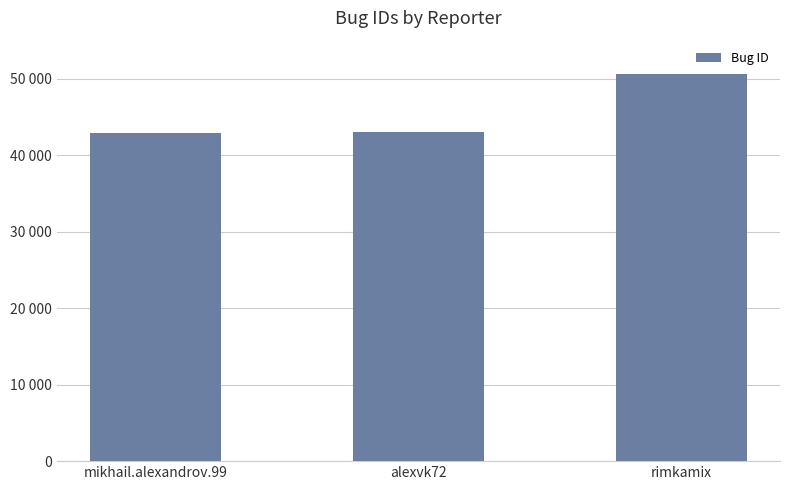

Reading left to right, list all the values displayed in this chart.

mikhail.alexandrov.99=42954	alexvk72=43039	rimkamix=50611